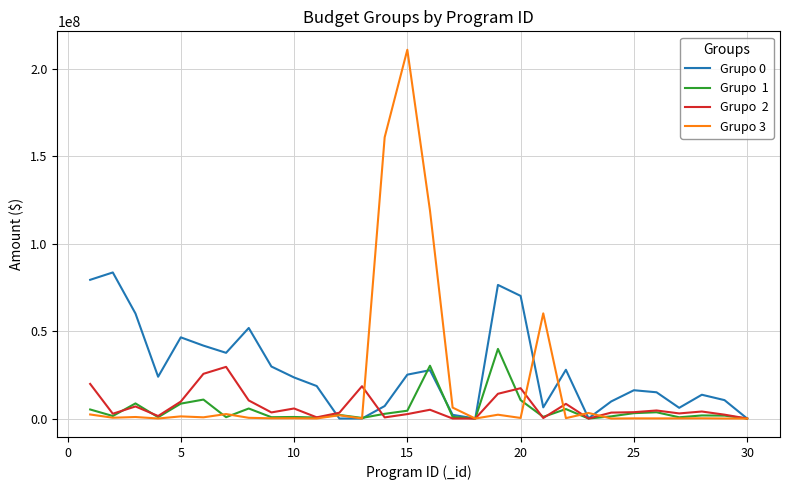

How many lines are shown in the chart?

4